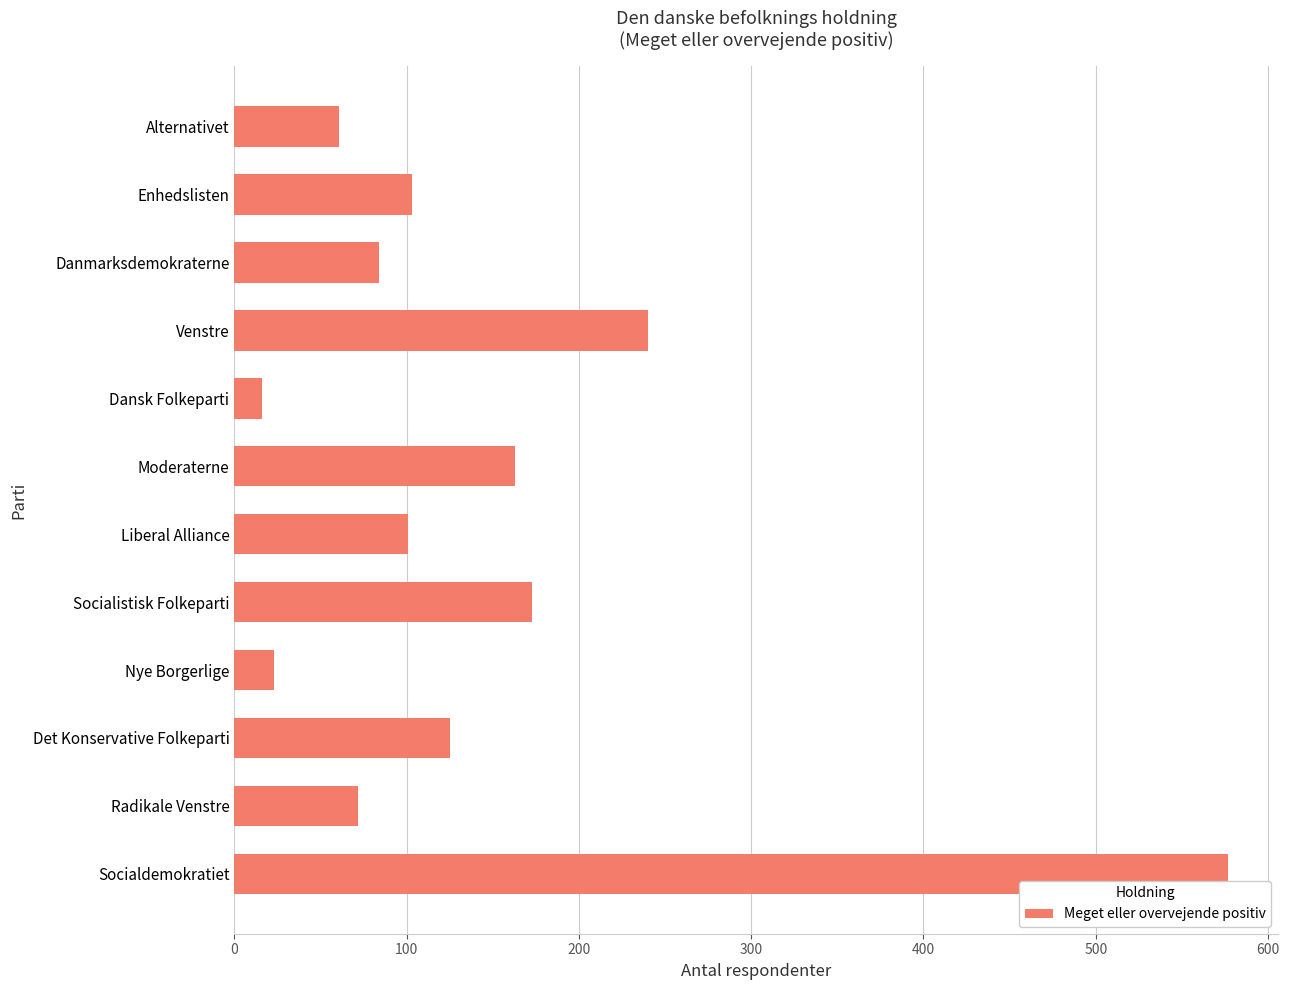

True or false: the data shows 240 at Venstre.

True